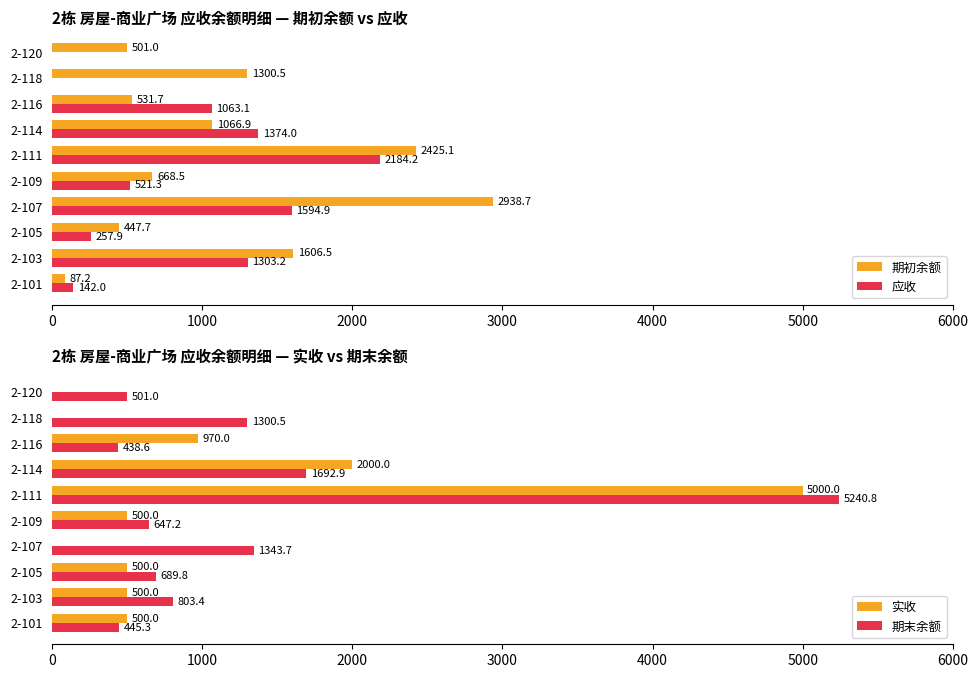

What is the maximum value for 应收?

2184.2